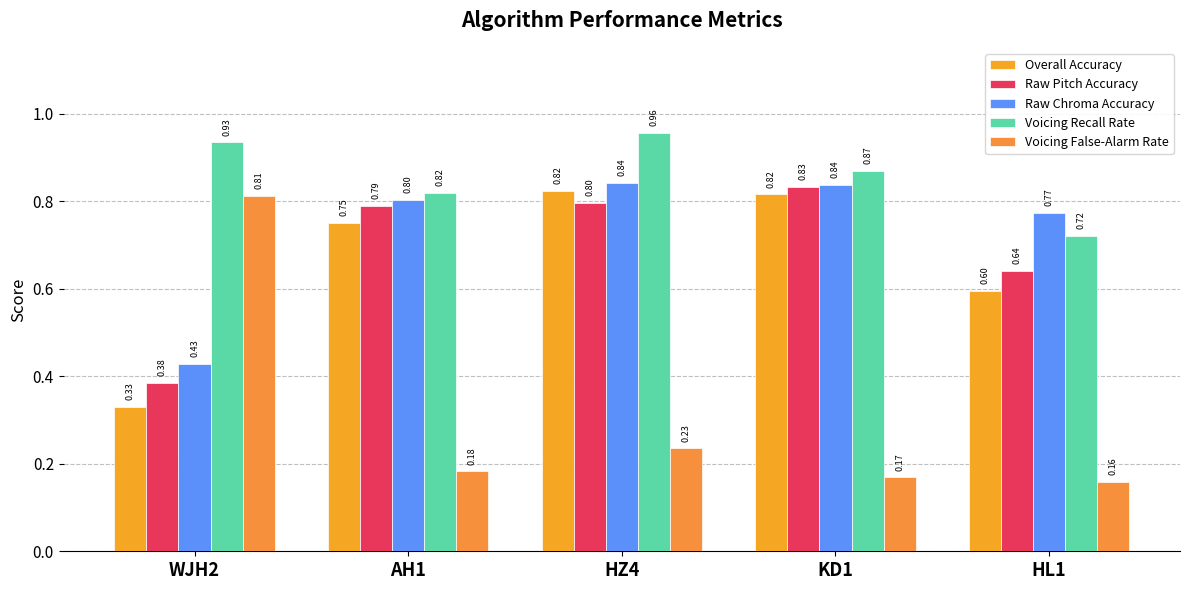

What is the difference between the maximum and minimum values in the Raw Pitch Accuracy series?

0.4